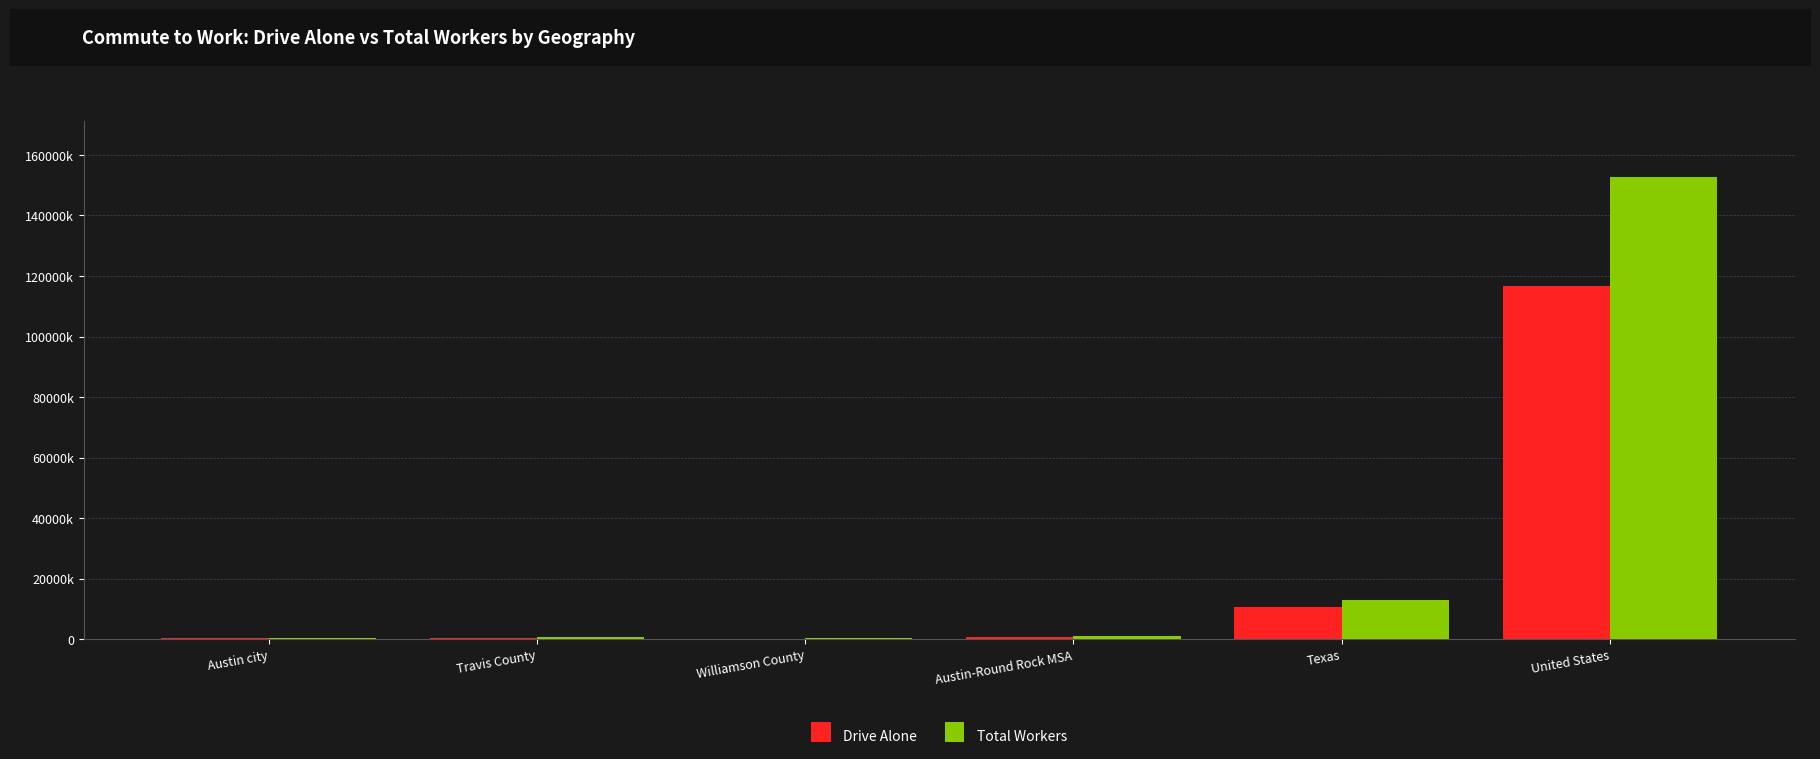

What are all the series names shown in the legend?

Drive Alone, Total Workers